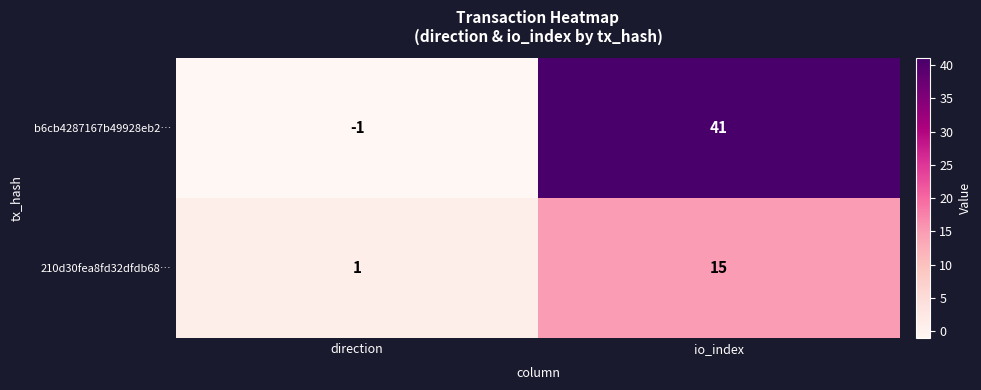

Between direction and io_index, which series saw the biggest shift?

b6cb4287167b49928eb2…